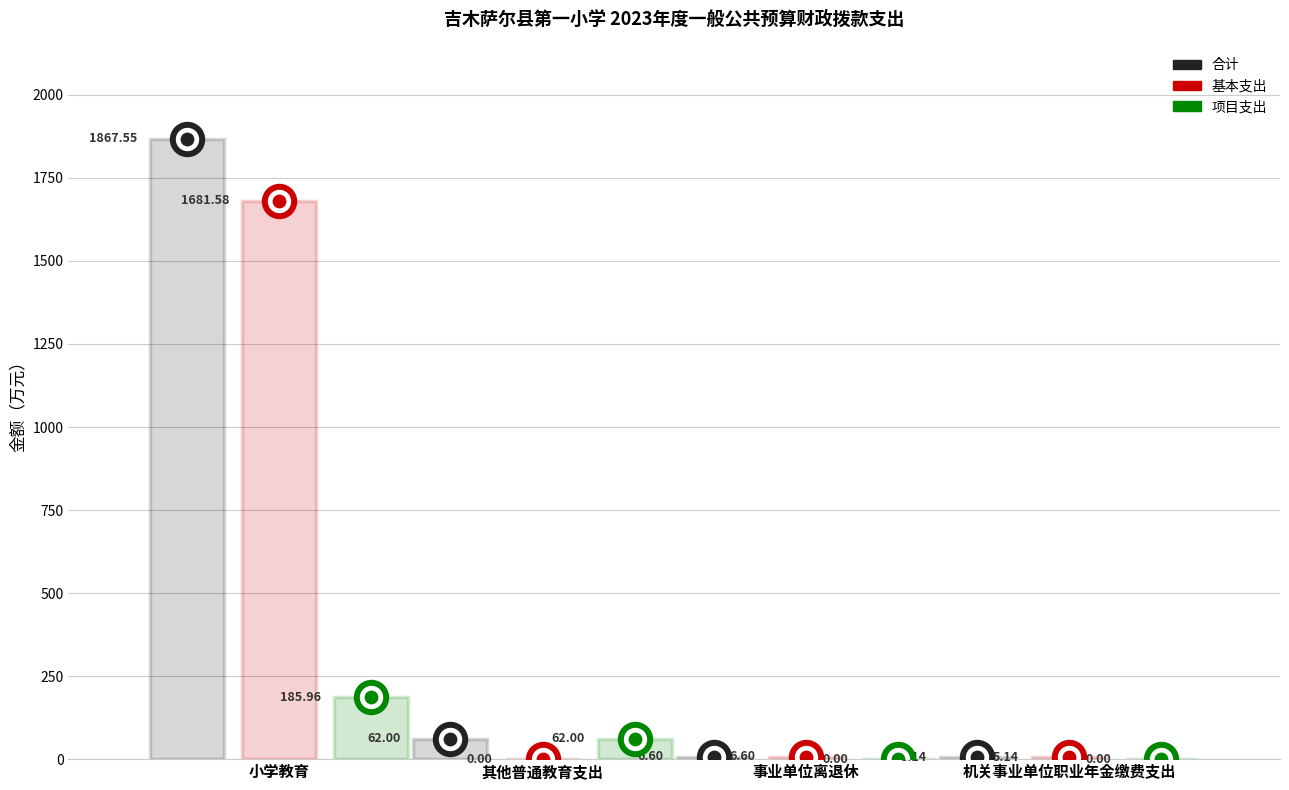

Which series has the largest total across all categories?

合计